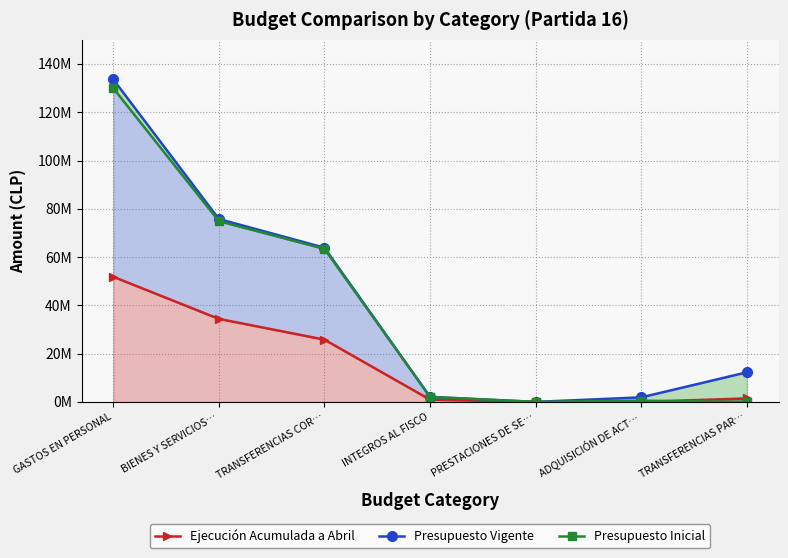

At how many categories does at least one series exceed 101946646?

1